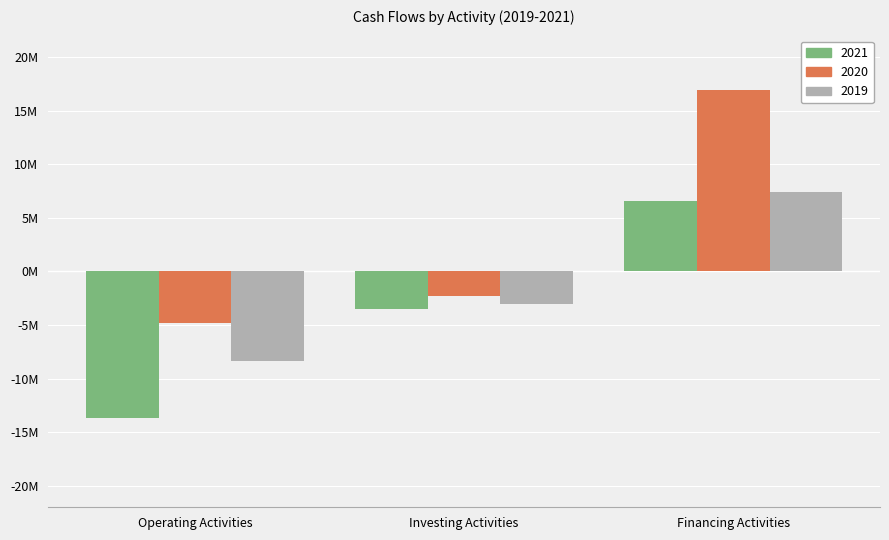

List the series in order of their overall mean, lowest first.

2021, 2019, 2020